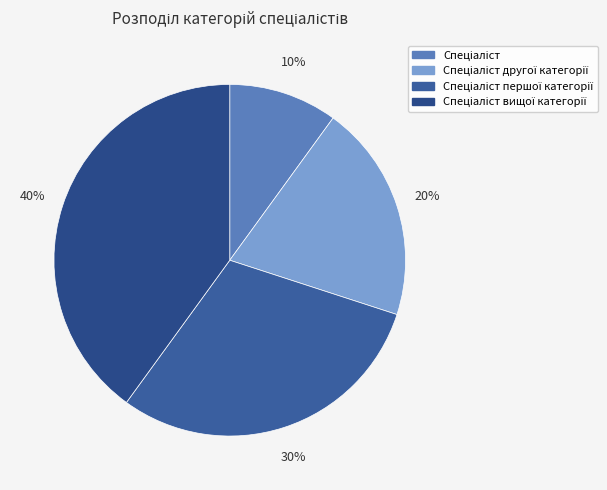

Does any single category account for the majority?

No